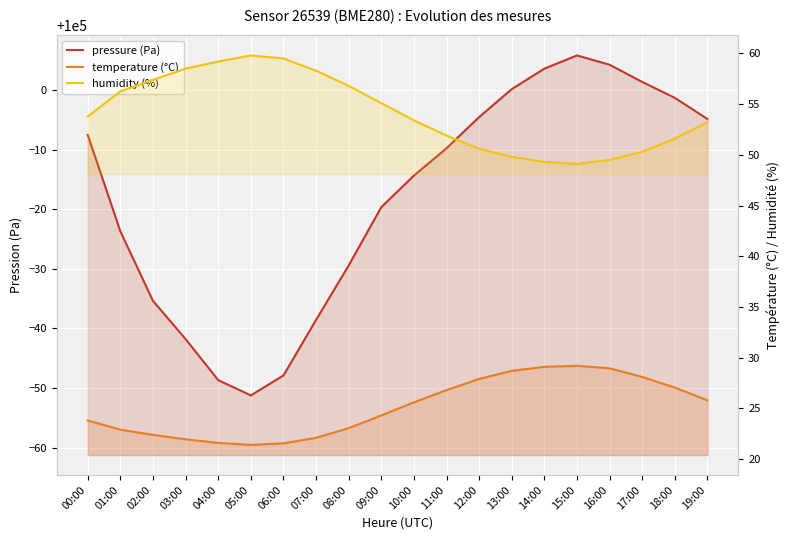

Which series has the widest spread of values?

pressure (Pa)